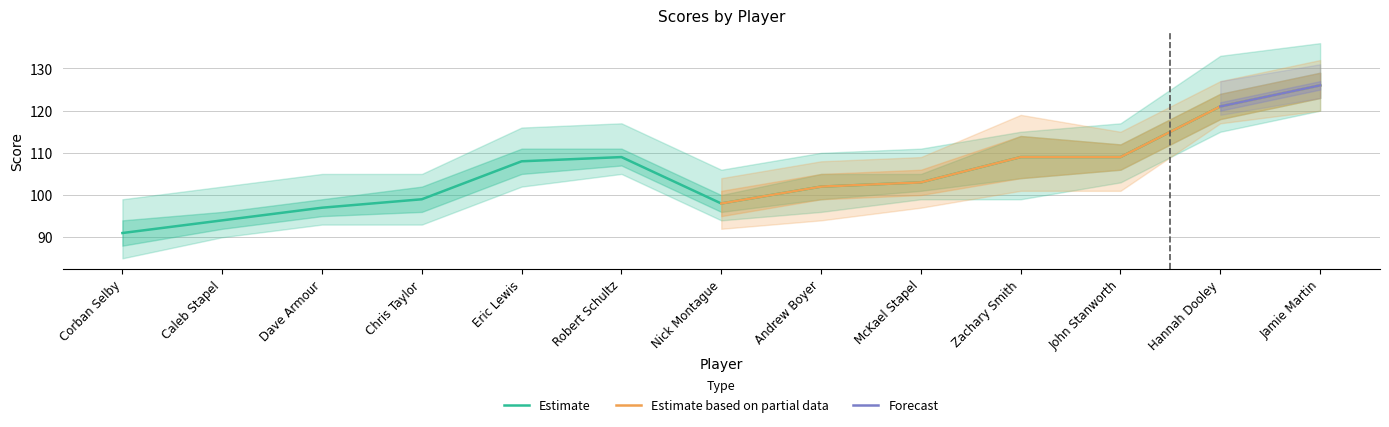

Where is the first local minimum for round_total_score?

Nick Montague